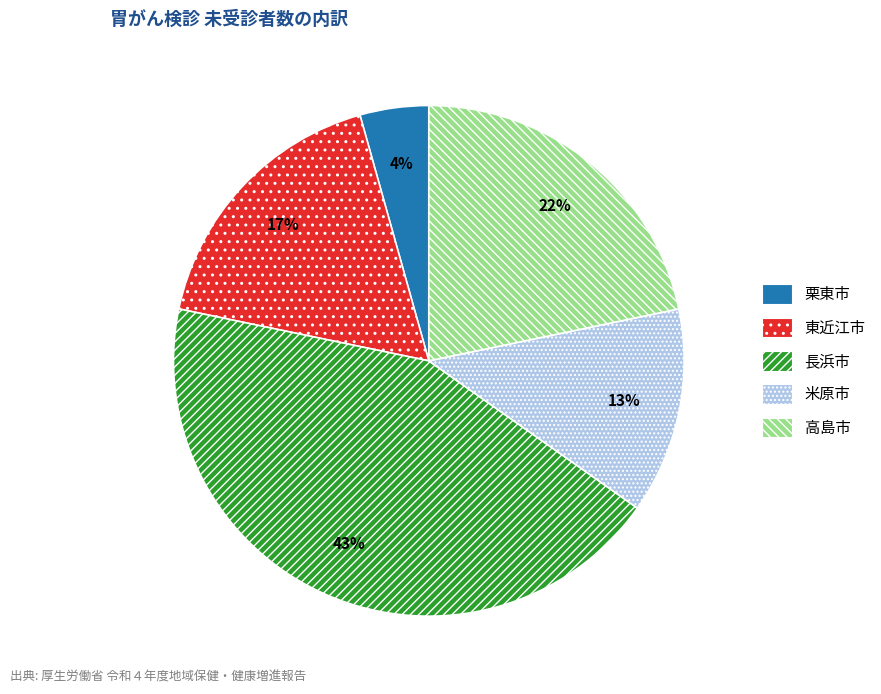

Does any single category account for the majority?

No